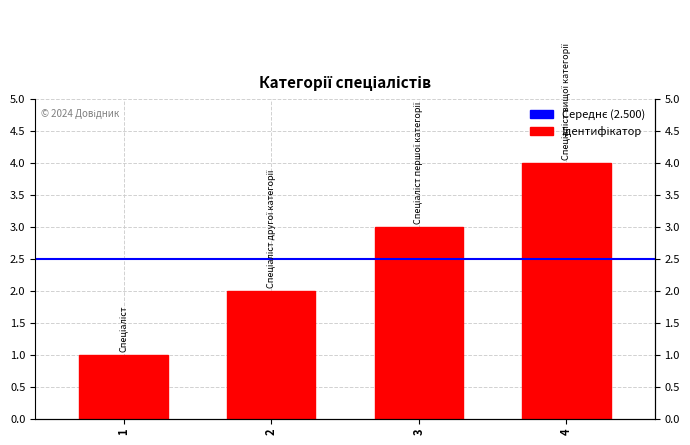

List the labels in order of value, largest first.

4, 3, 2, 1